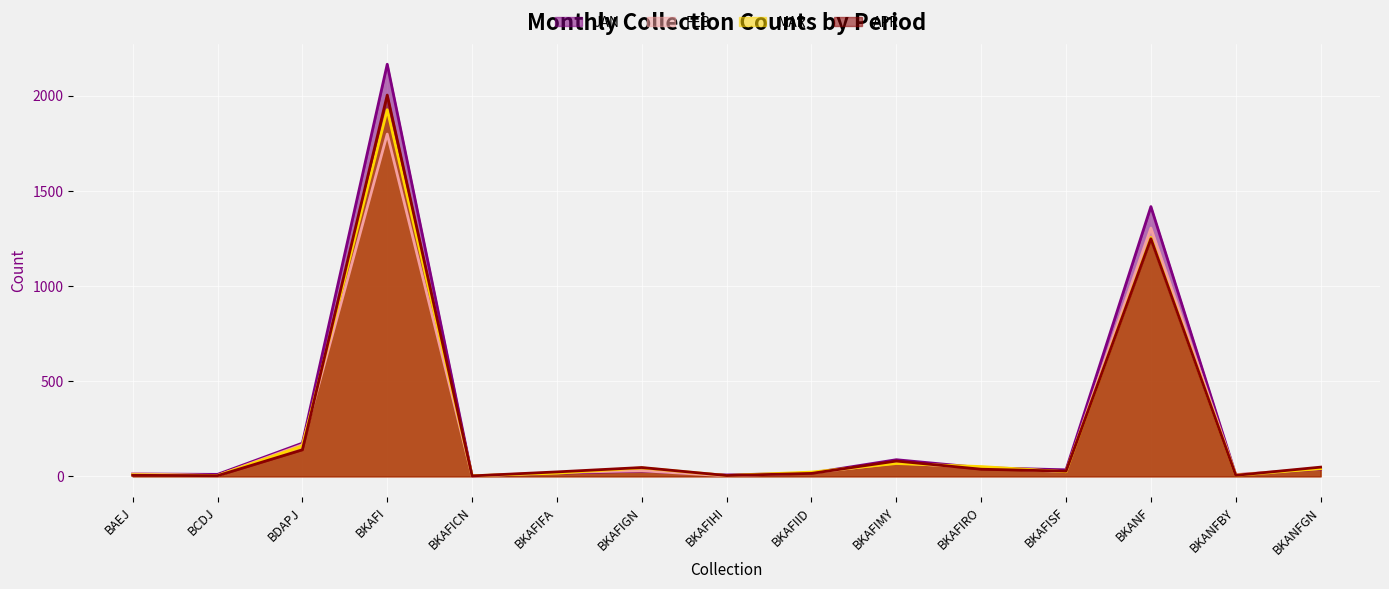

What is the difference between the maximum and second lowest values in the APR series?

2000